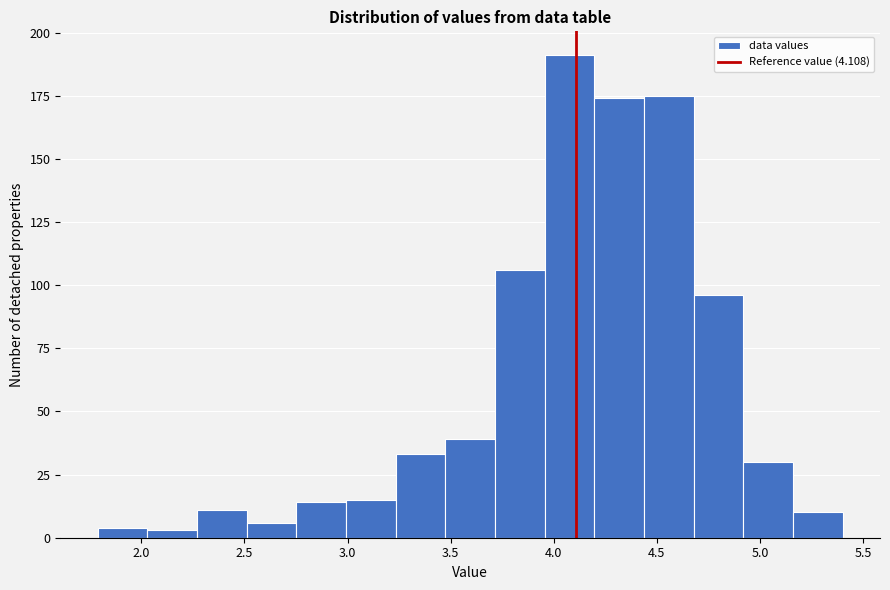

Reading left to right, list every bar in this chart as the range it spans on the x-axis followed by its height. Neither the bar edges nor the heights are printed on the chart, so give them approximately, as read against the axes.

1.80 to 2.05: under 5
2.05 to 2.25: under 5
2.25 to 2.50: 10
2.50 to 2.75: 5
2.75 to 3.00: 15
3.00 to 3.25: 15
3.25 to 3.45: 35
3.45 to 3.70: 40
3.70 to 3.95: 105
3.95 to 4.20: 190
4.20 to 4.45: 175
4.45 to 4.70: 175
4.70 to 4.90: 95
4.90 to 5.15: 30
5.15 to 5.40: 10